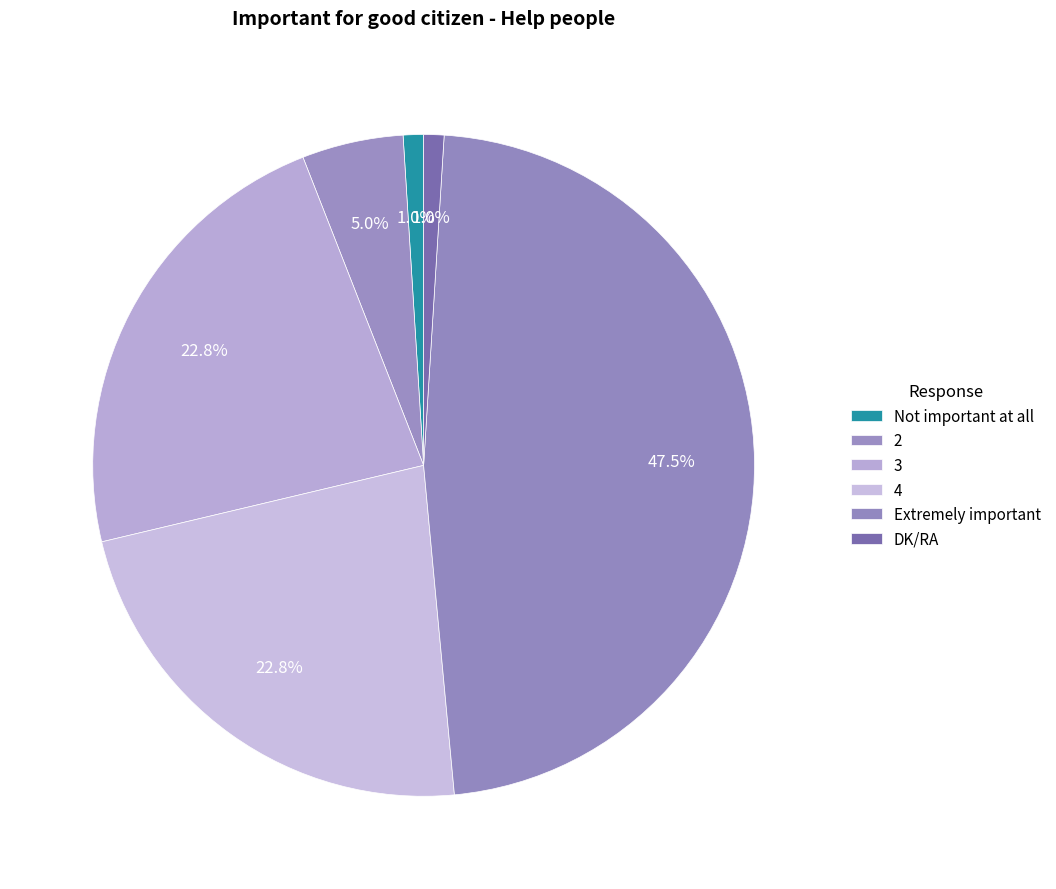

Which category has the smallest portion of the pie?

Not important at all